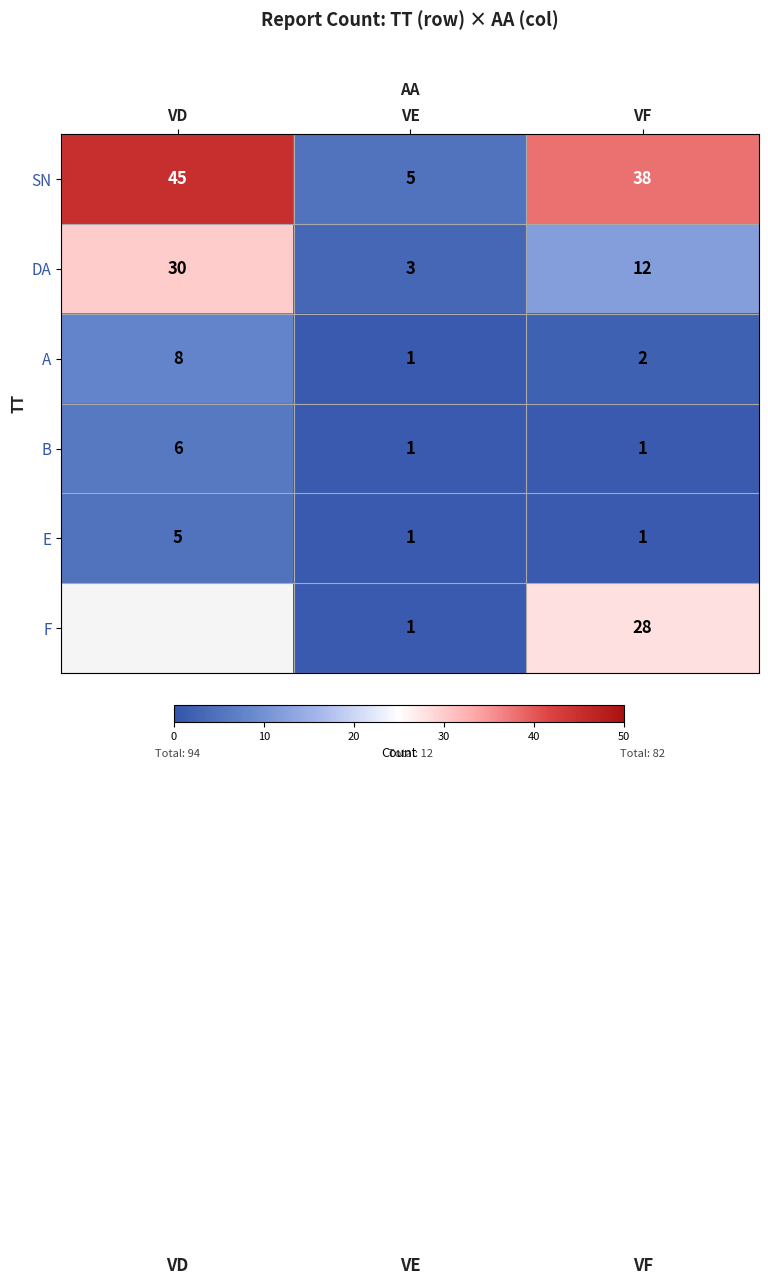

What is the sum of the A values at VF and VD?

10